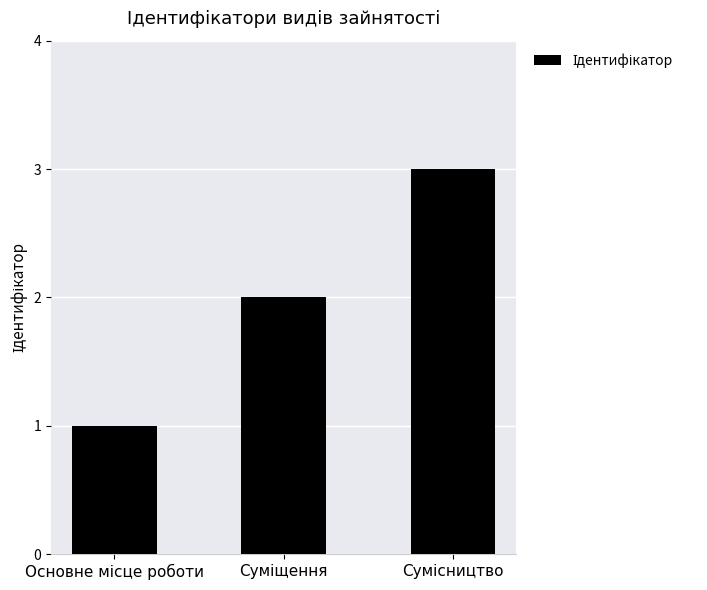

What is the sum of all values?

6